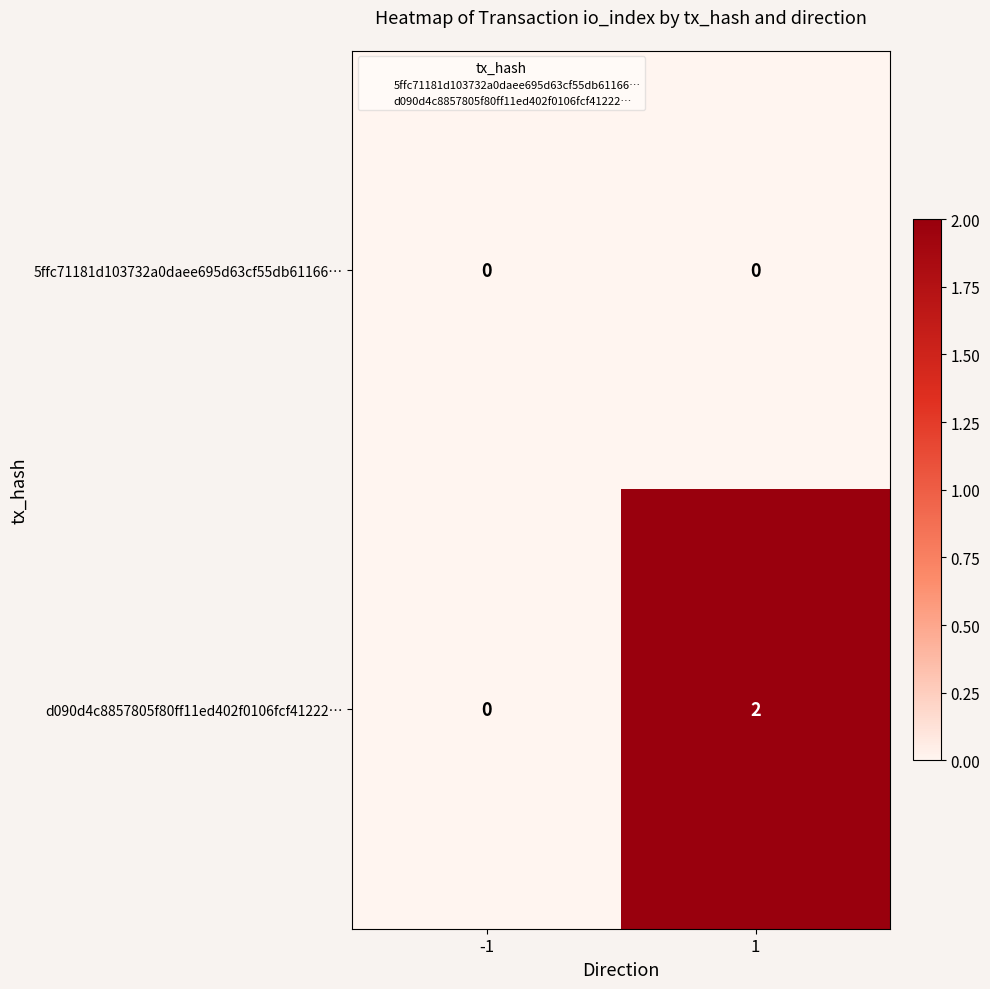

Rank the series by their average value, from highest to lowest.

d090d4c8857805f80ff11ed402f0106fcf41222…, 5ffc71181d103732a0daee695d63cf55db61166…